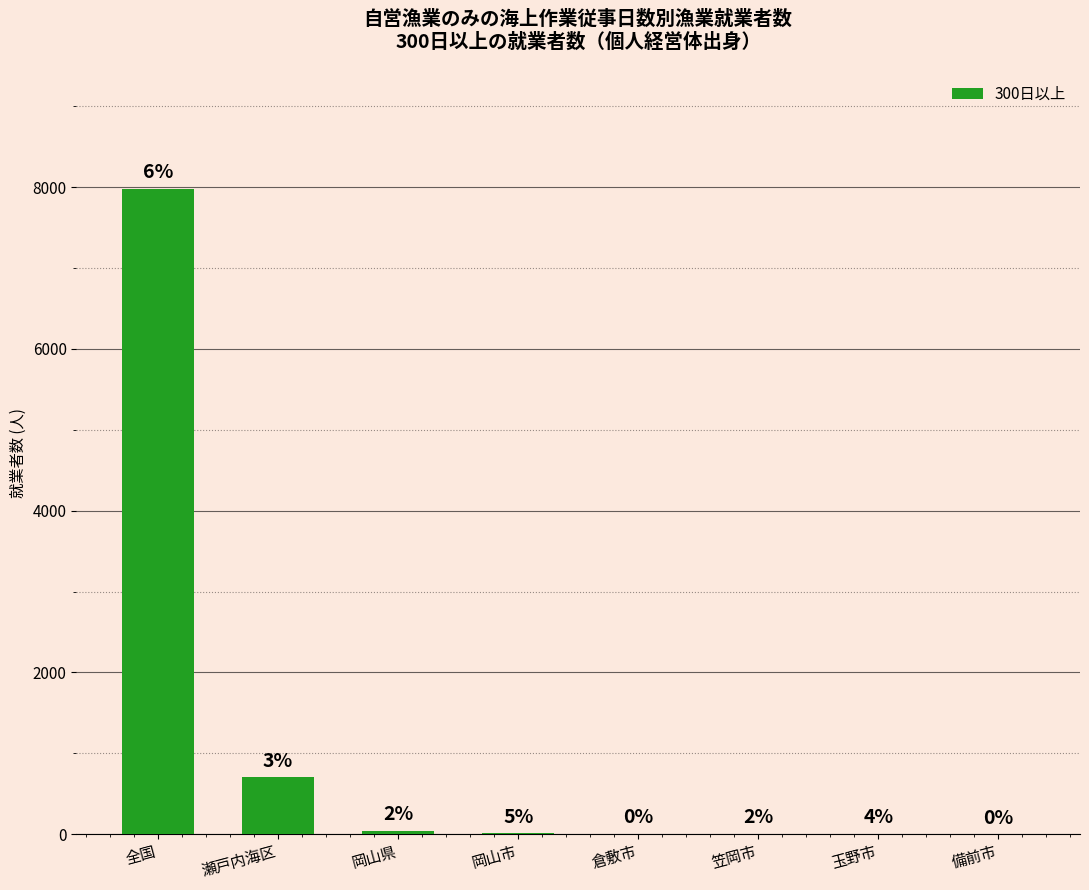

What is the change in value from 倉敷市 to 笠岡市?

+3